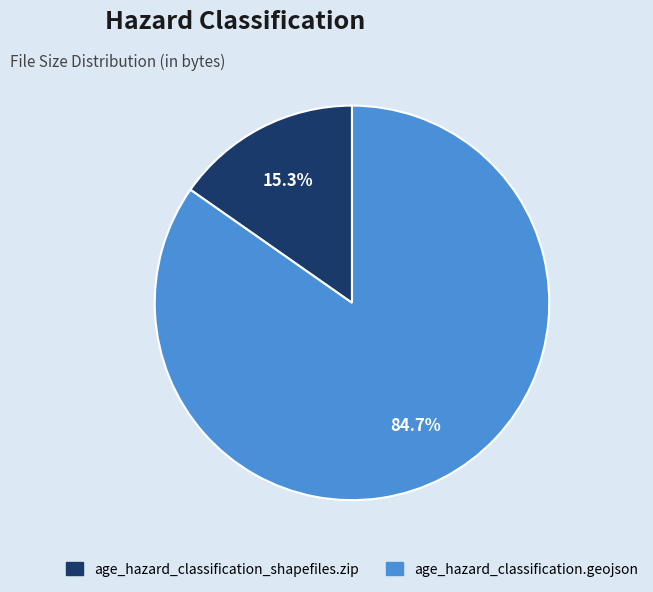

Is the sum of age_hazard_classification.geojson and age_hazard_classification_shapefiles.zip greater than half?

Yes